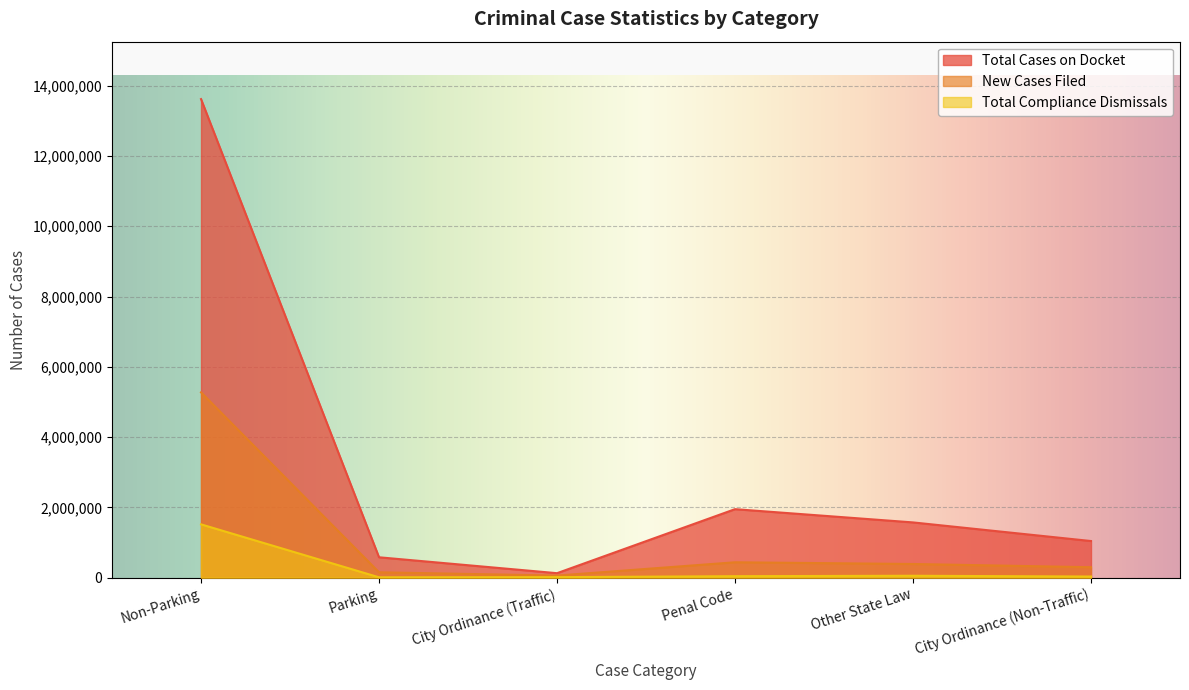

Which series has the widest spread of values?

Total Cases on Docket